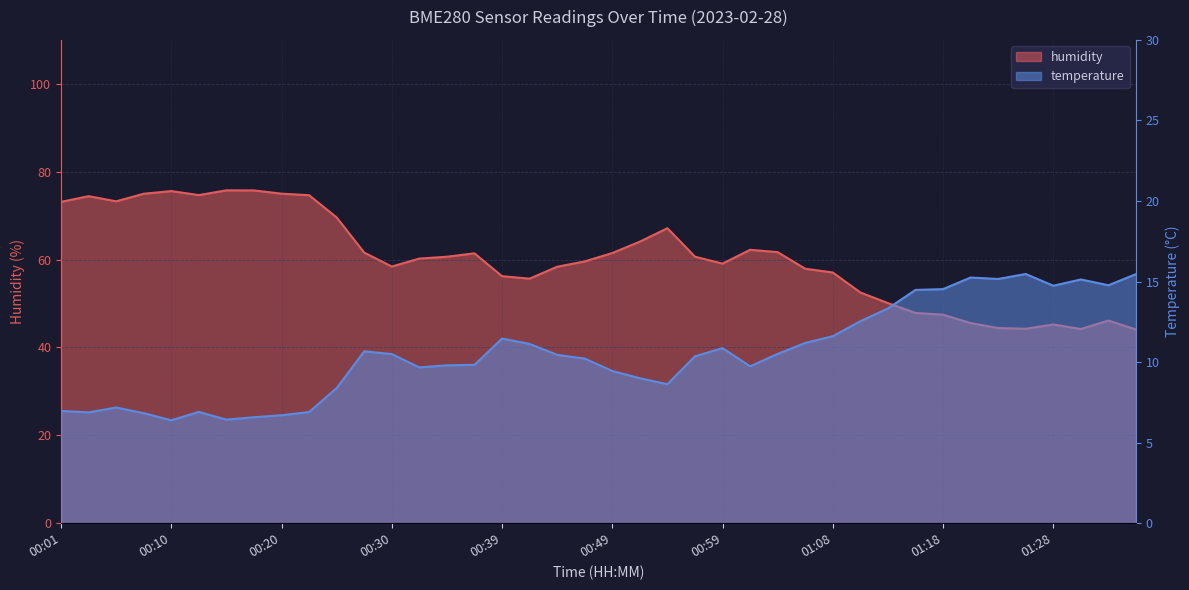

Read the humidity value at 00:47.

59.6